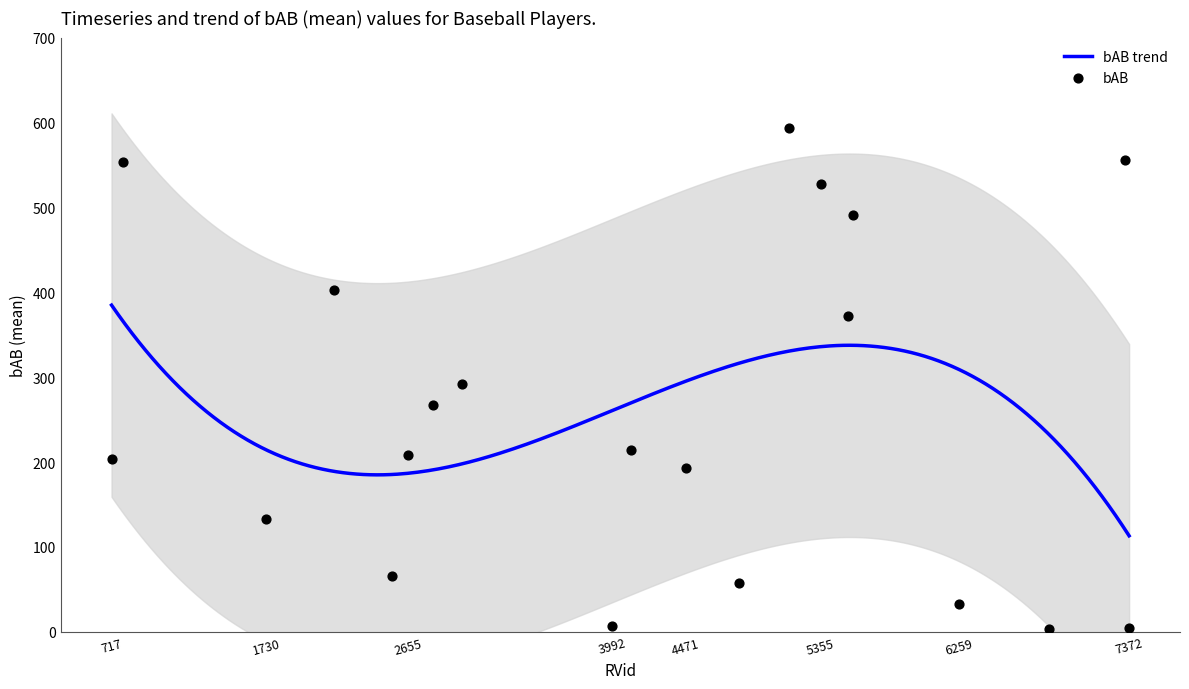

What is the maximum value for bAB trend?

384.8